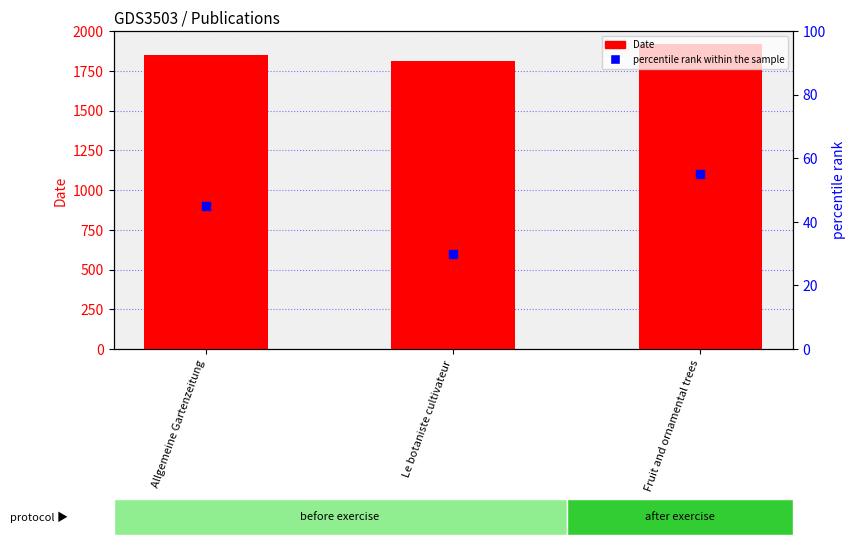

Which series contains the lowest Y value?

percentile rank within the sample